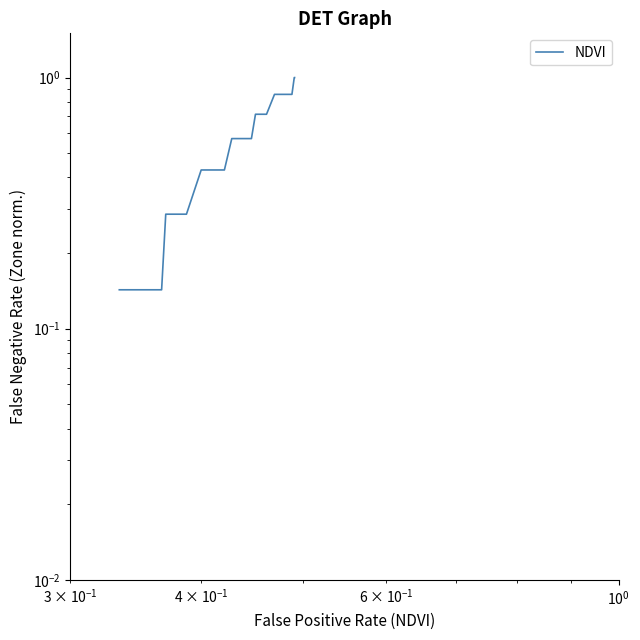

True or false: the data shows 1.5 at 37.

False